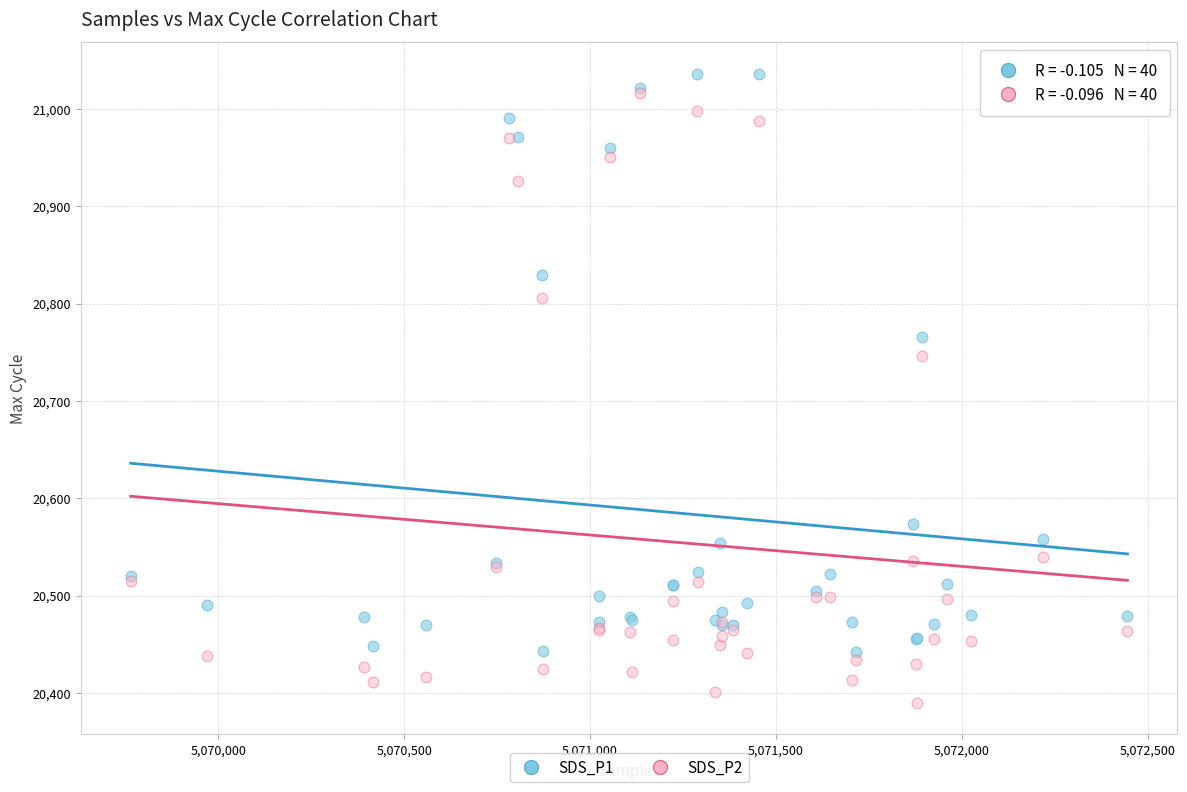

In the SDS_P2 series, what Y value is closest to 20703?

20746.0